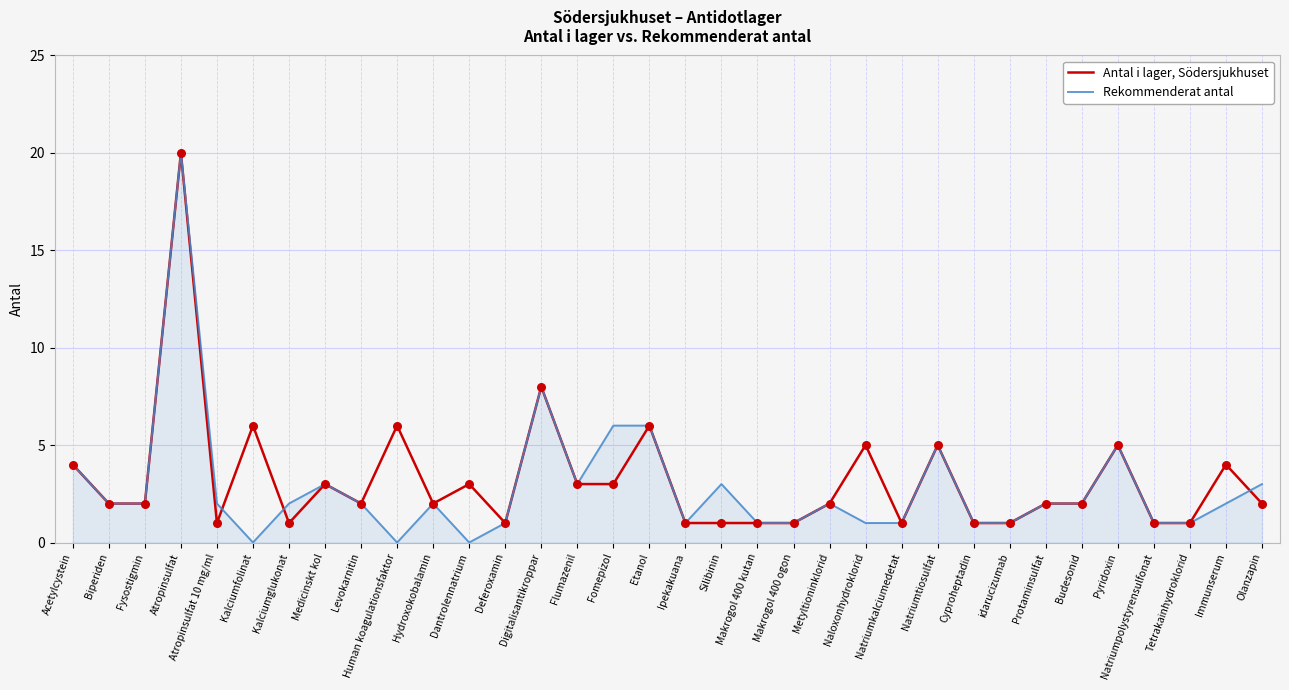

What are all the series names shown in the legend?

Antal i lager, Södersjukhuset, Rekommenderat antal